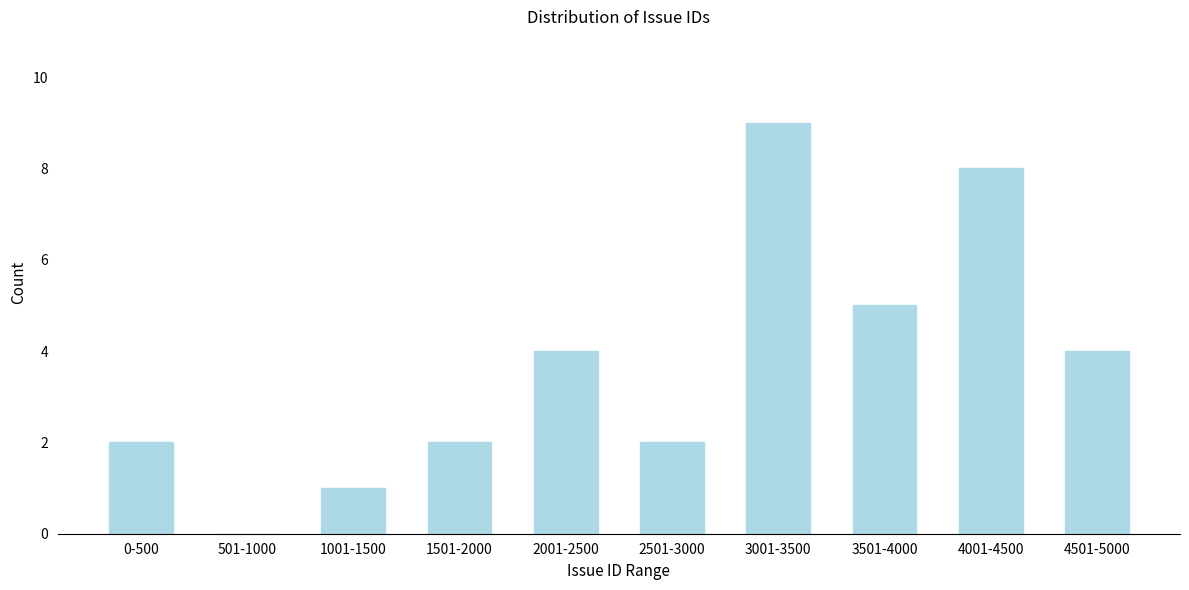

Reading left to right, what are all the values shown in this chart?

0-500=2	501-1000=0	1001-1500=1	1501-2000=2	2001-2500=4	2501-3000=2	3001-3500=9	3501-4000=5	4001-4500=8	4501-5000=4